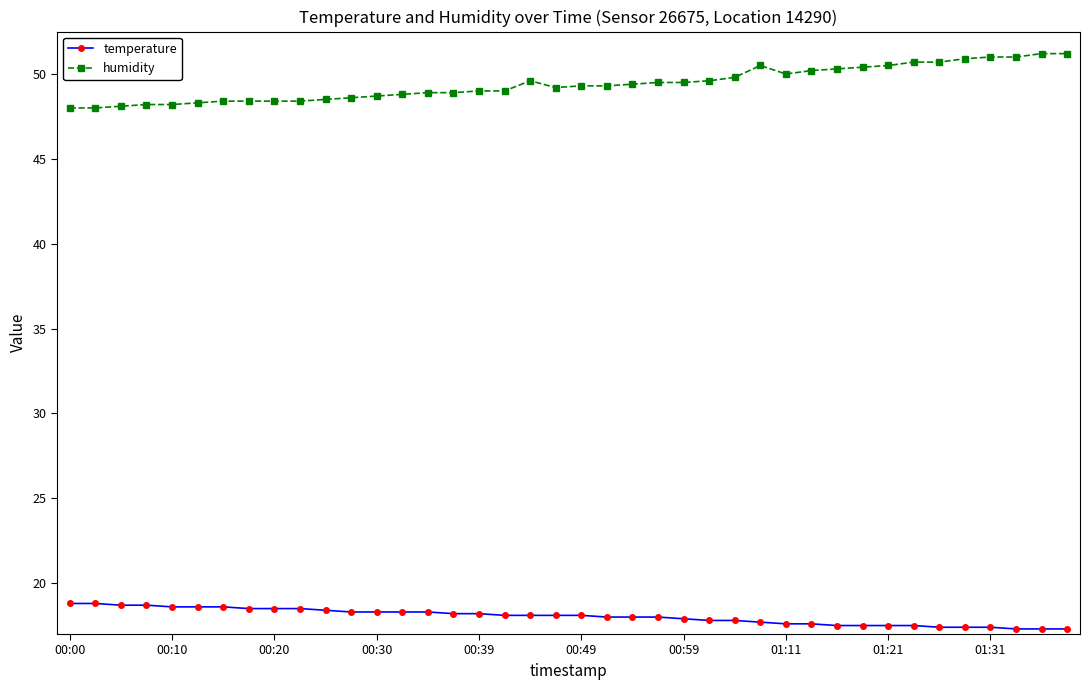

What is the average value of the humidity series?

49.4